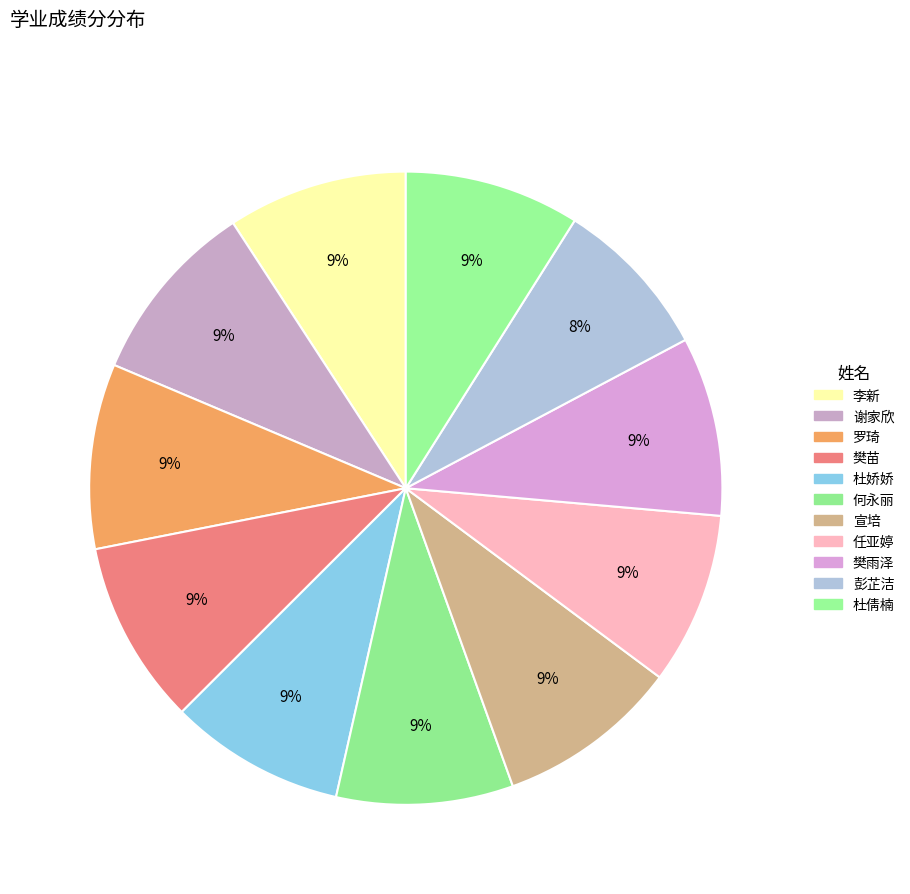

Count the number of slices in the pie.

11